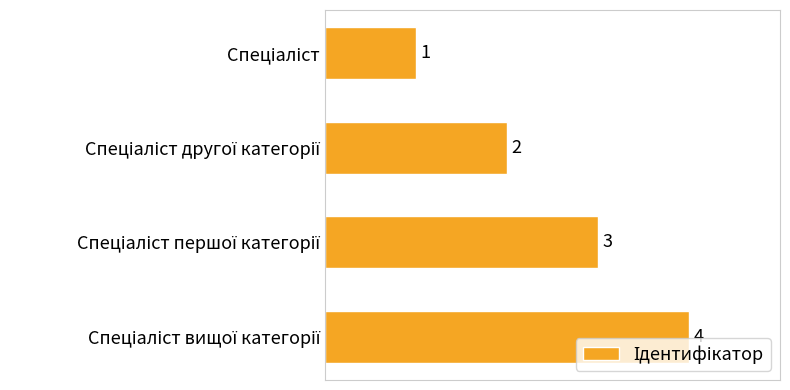

What is the sum of all values?

10